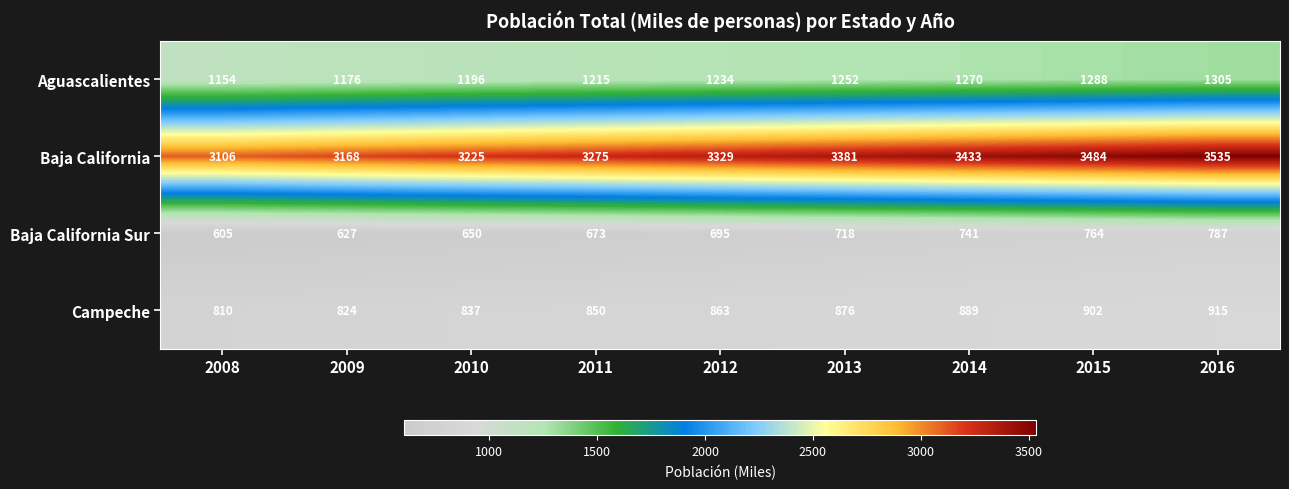

Read the Baja California Sur value at 2011, to the nearest 50.

650